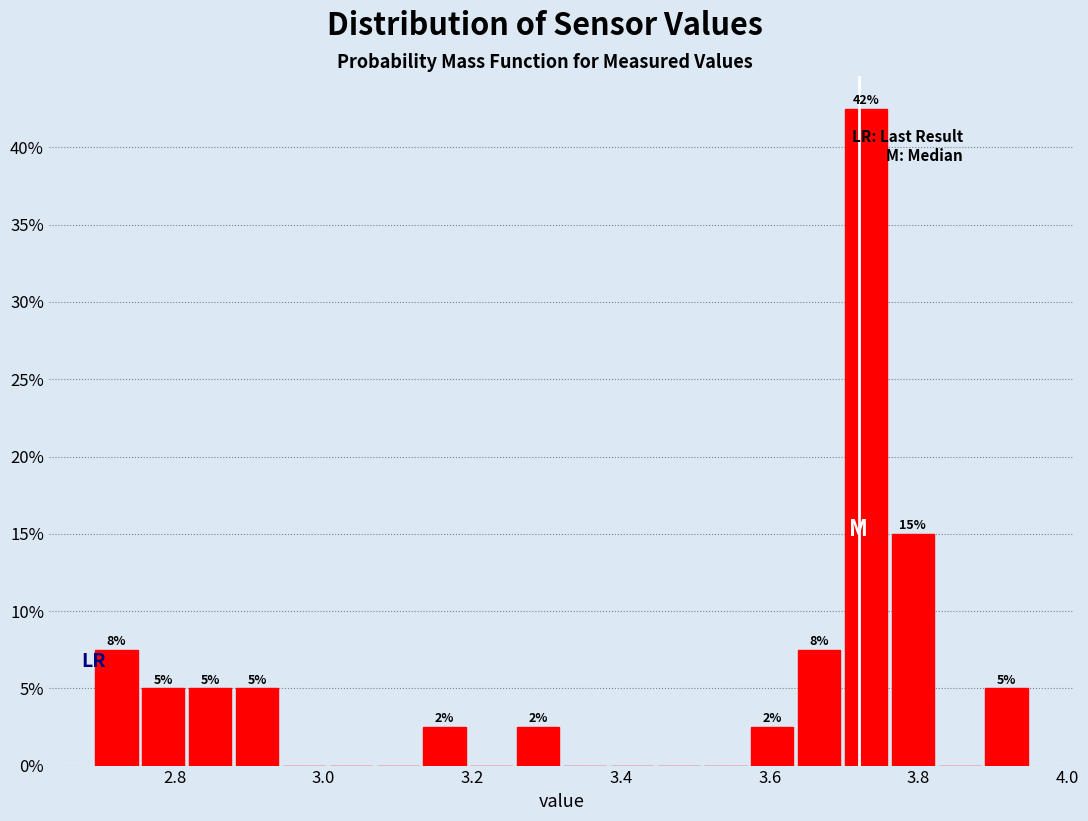

Read against the x-axis, roughly where is the centre of the tallest bar?

3.72